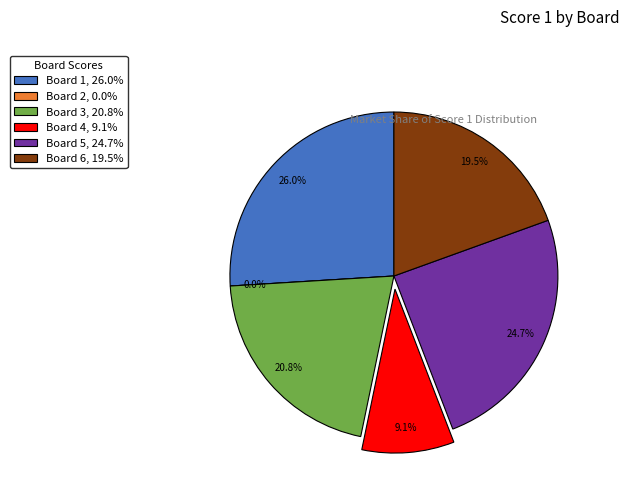

What percentage is the Board 4 slice, to the nearest percent?

9%